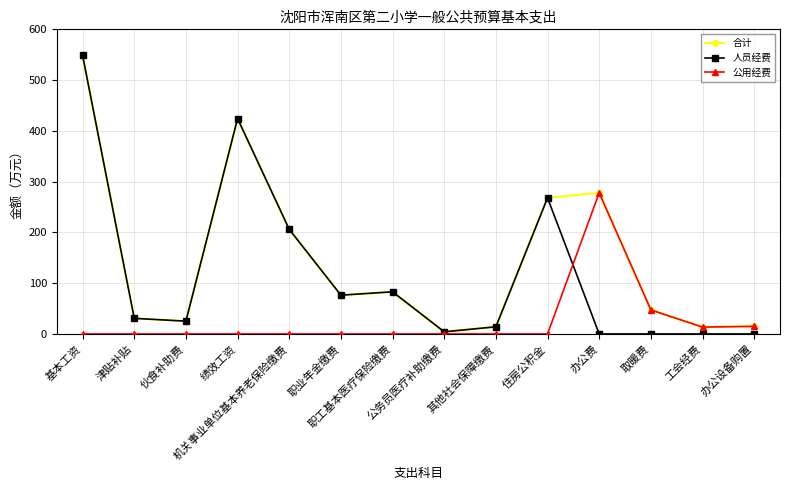

What are all the series names shown in the legend?

合计, 人员经费, 公用经费